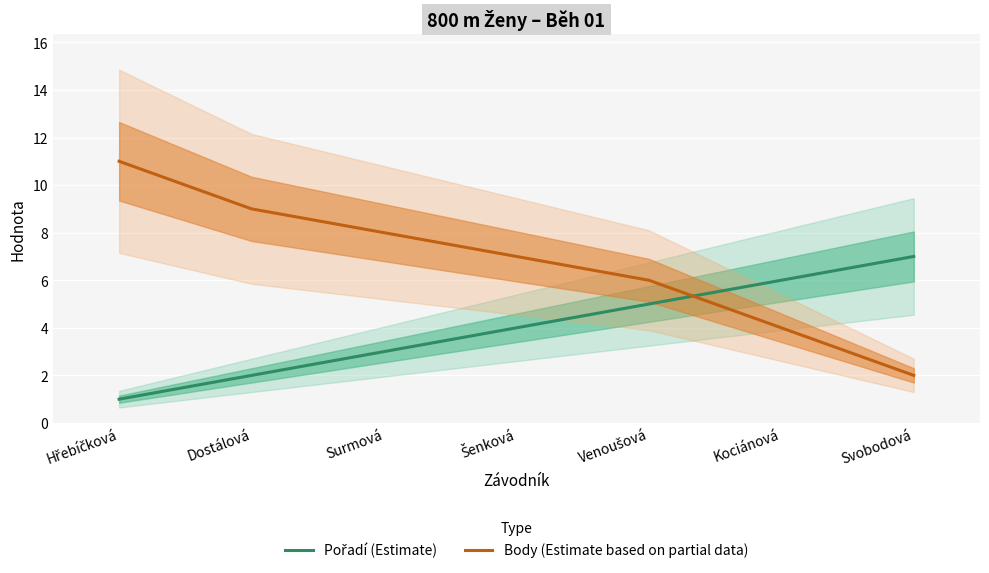

What value does the Pořadí (Estimate) series have at Šenková?

4